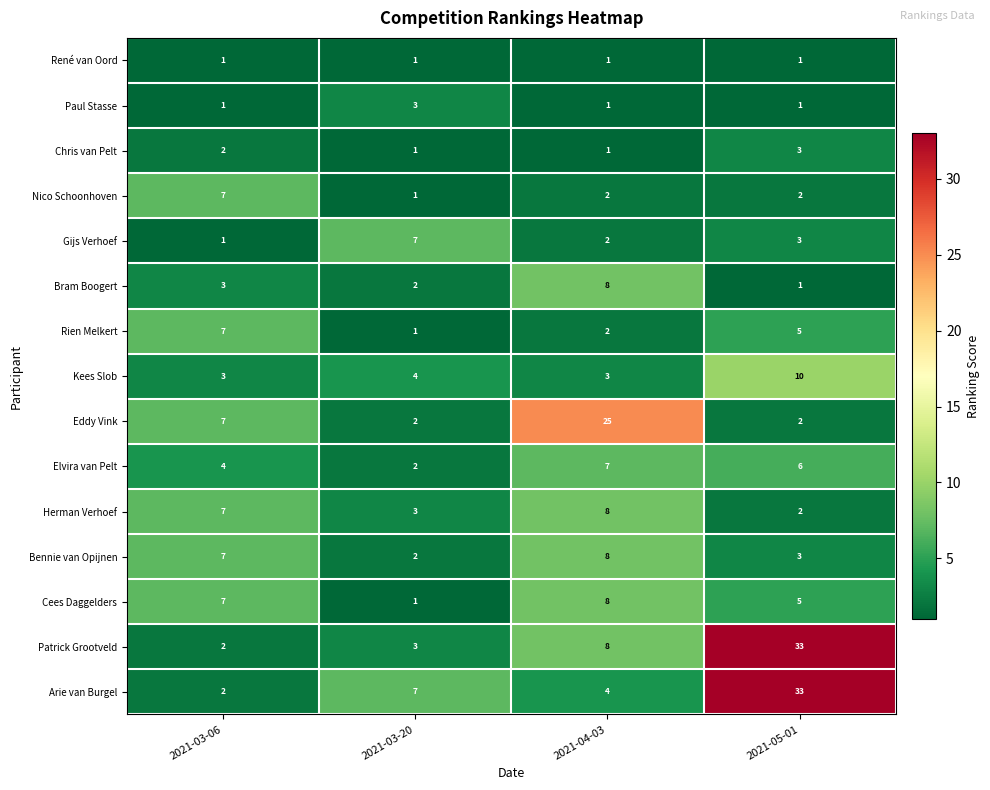

What is the spread (max minus min) of values at 2021-04-03?

24